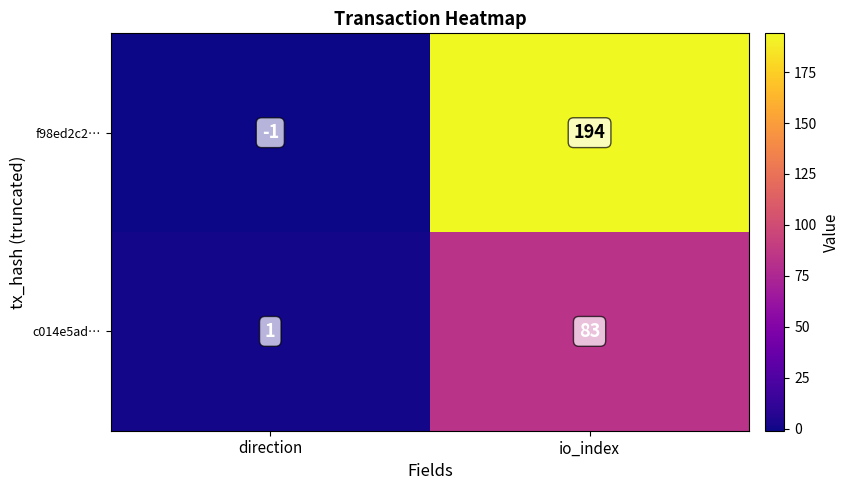

Reading right to left, transcribe all the data shown in this chart.

f98ed2c2…: 194	-1
c014e5ad…: 83	1